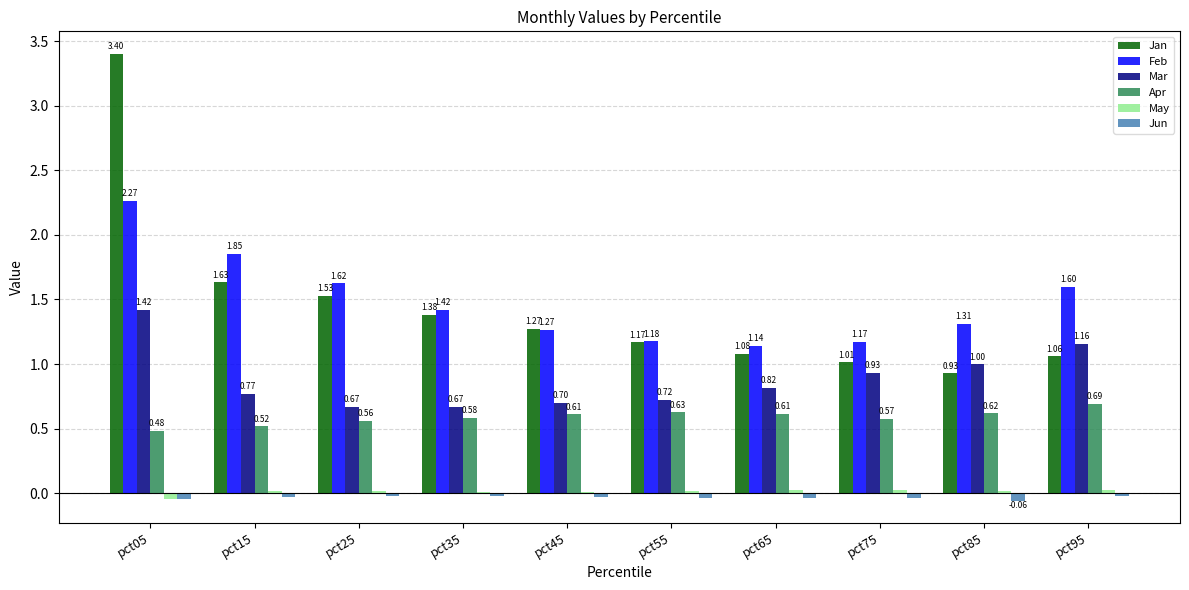

What is the sum of all Mar values?

8.9